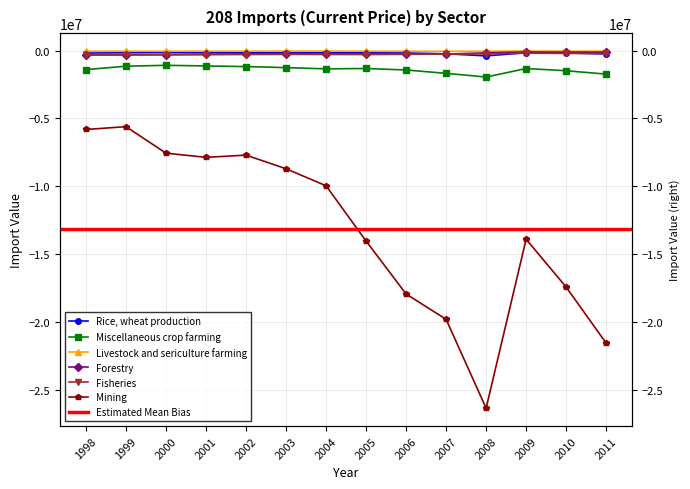

In Mining, how many points are higher than both neighbors (excluding endpoints)?

3